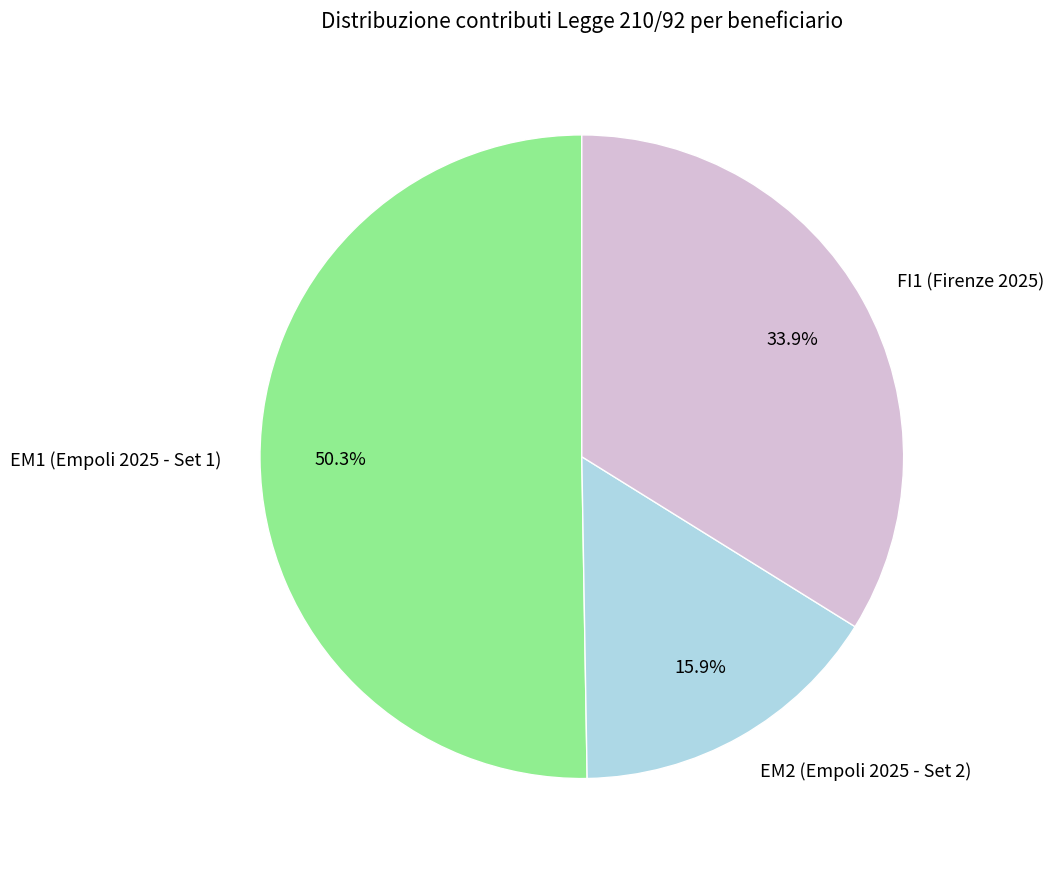

Is there any slice that represents more than half of the pie?

Yes